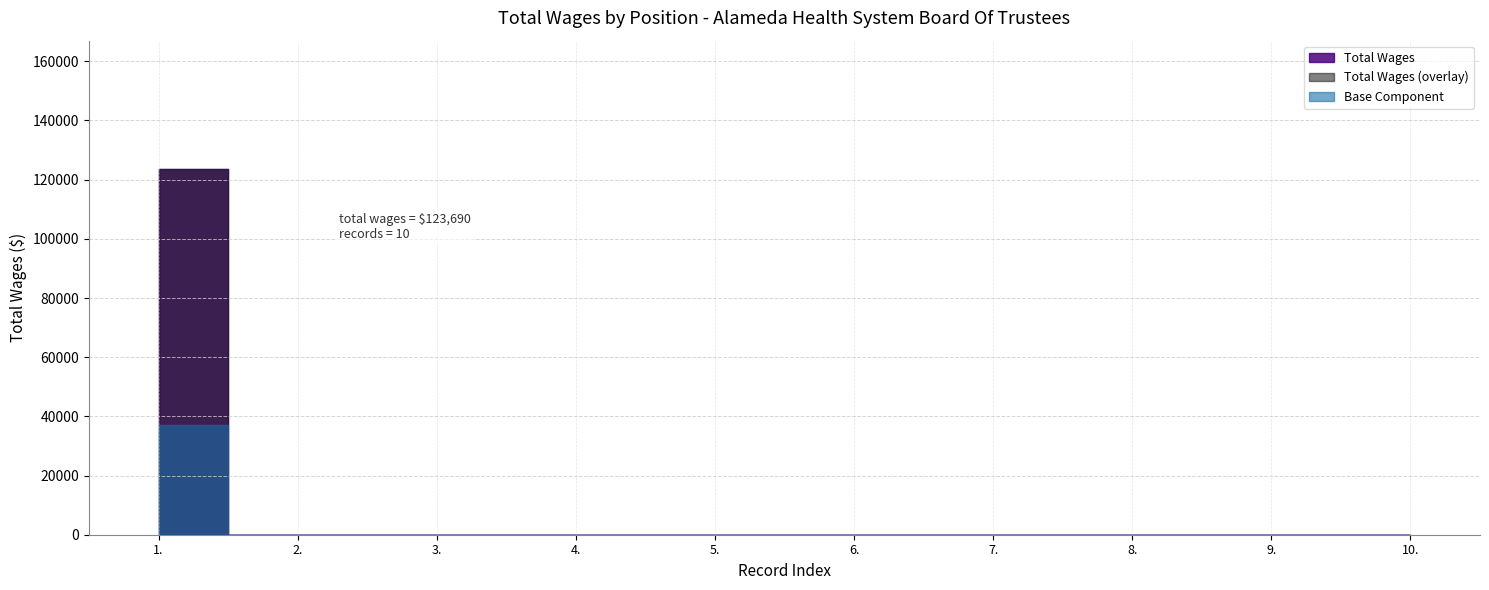

How many values exceed 0?

1